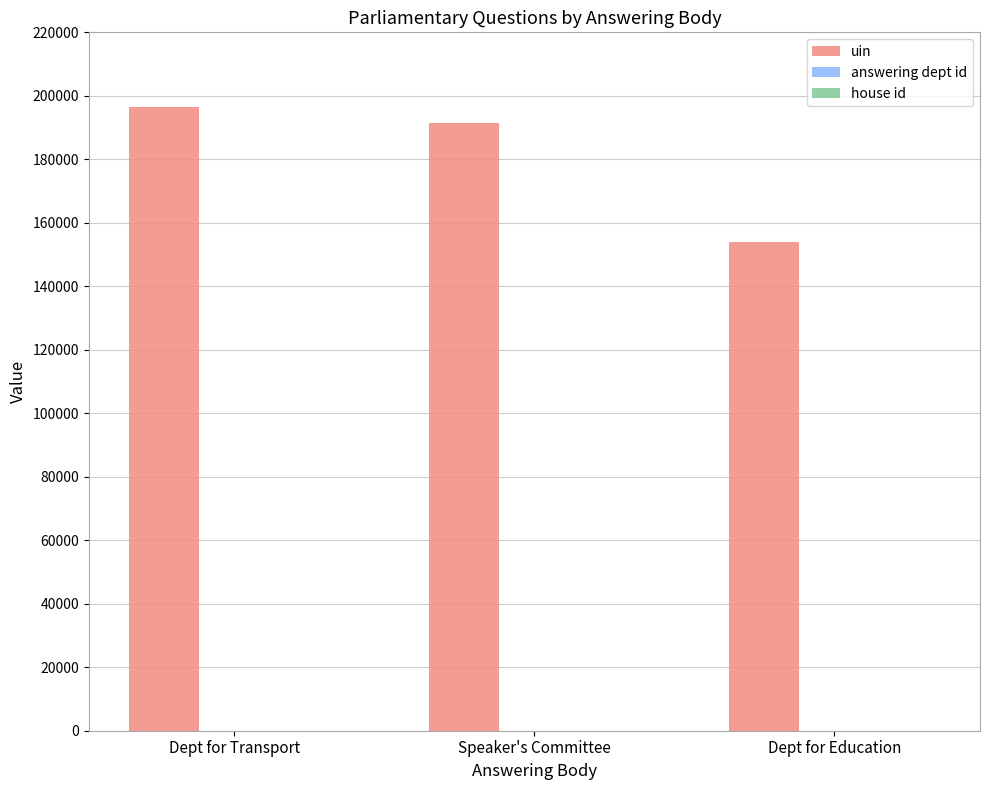

The uin series shows 153906 at Dept for Education. True or false?

True